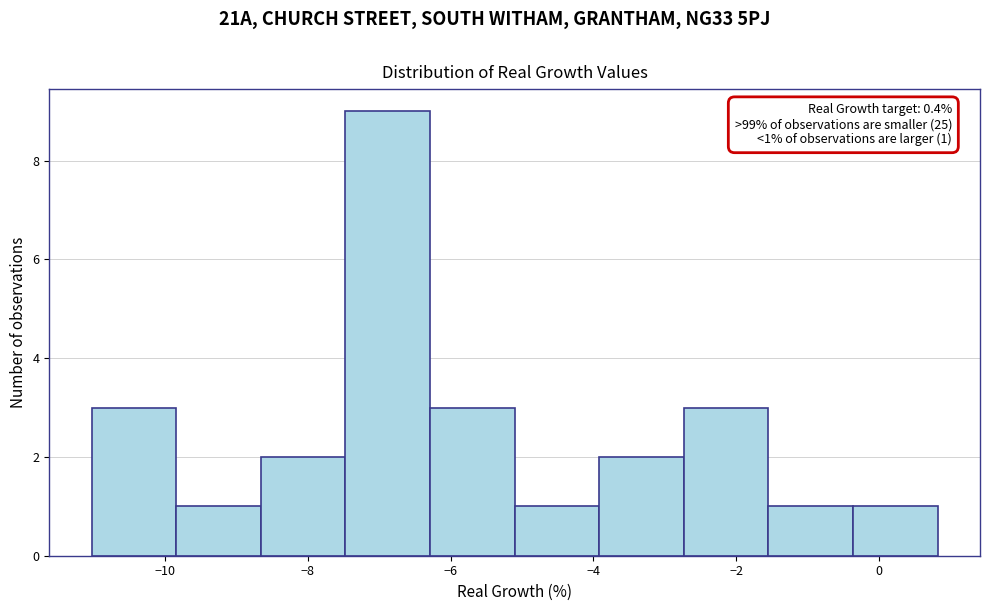

Over which range of the x-axis is the bar tallest?

-7.4 to -6.2